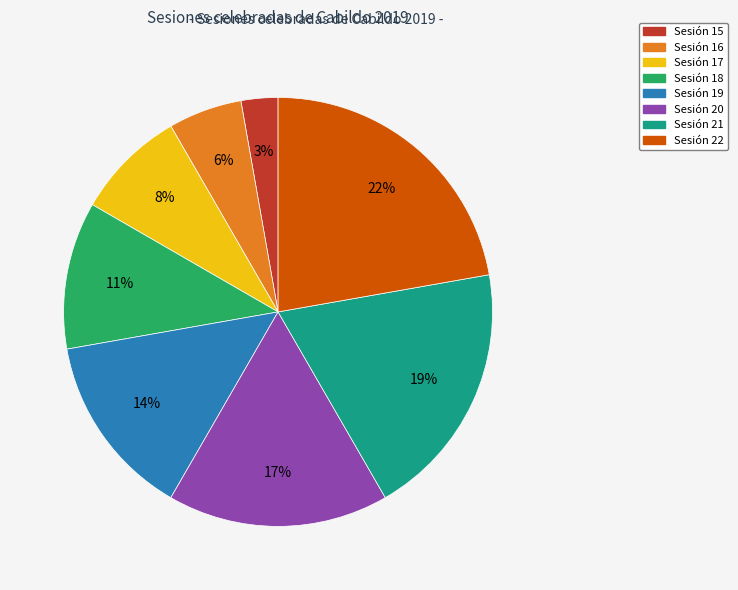

To the nearest percent, what is the average slice percentage?

12%